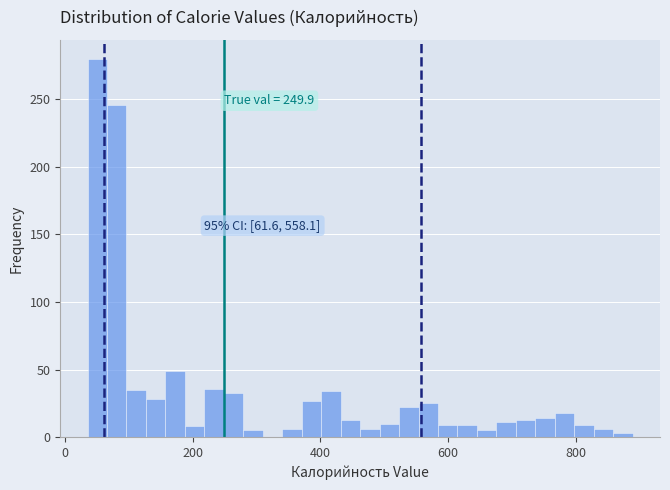

Read against the x-axis, roughly where is the centre of the tallest bar?

60